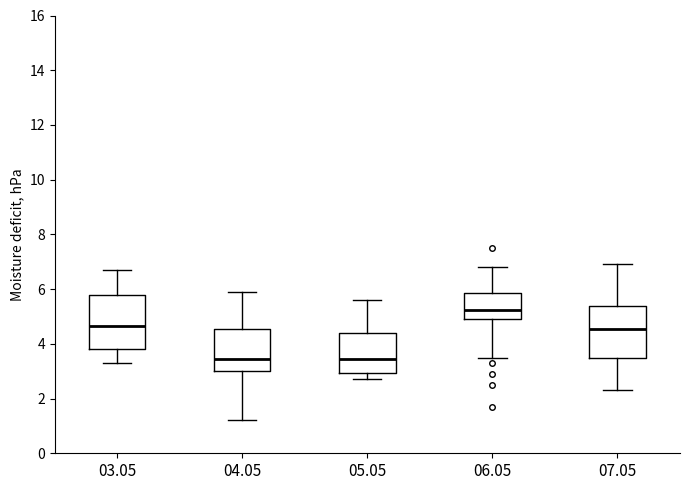

Reading left to right, transcribe this box plot: for each box, give where its median line is, the range the box spans, and where its two whiskers end, as read against the y-axis. The values are not printed on the chart, so give them approximately, as read against the axis.

03.05: median 4.6, box 3.8 to 5.8, whiskers 3.4 to 6.8
04.05: median 3.4, box 3.0 to 4.6, whiskers 1.2 to 6.0
05.05: median 3.4, box 3.0 to 4.4, whiskers 2.8 to 5.6
06.05: median 5.2, box 5.0 to 5.8, whiskers 3.6 to 6.8
07.05: median 4.6, box 3.6 to 5.4, whiskers 2.4 to 7.0